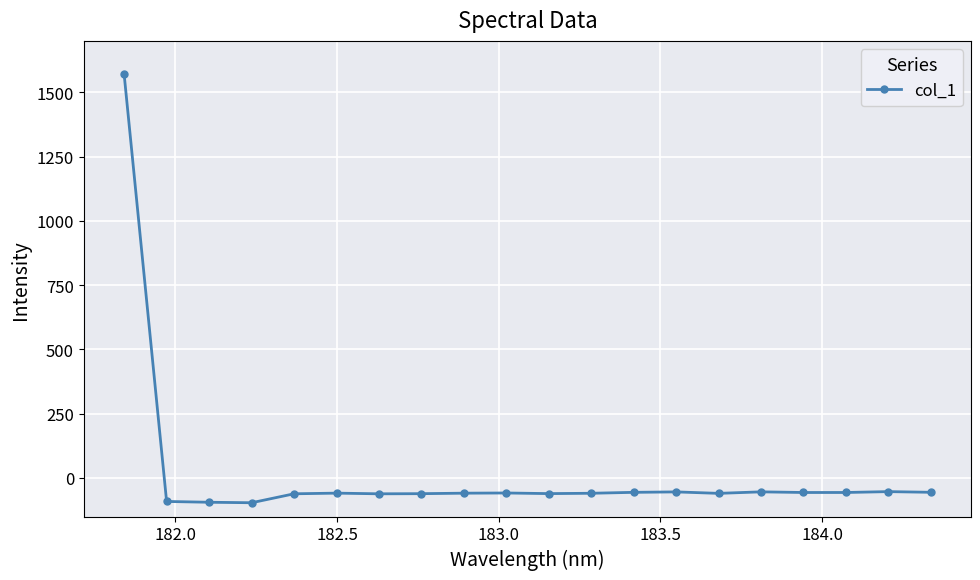

What is the value of the 1st point from the left?

1571.1